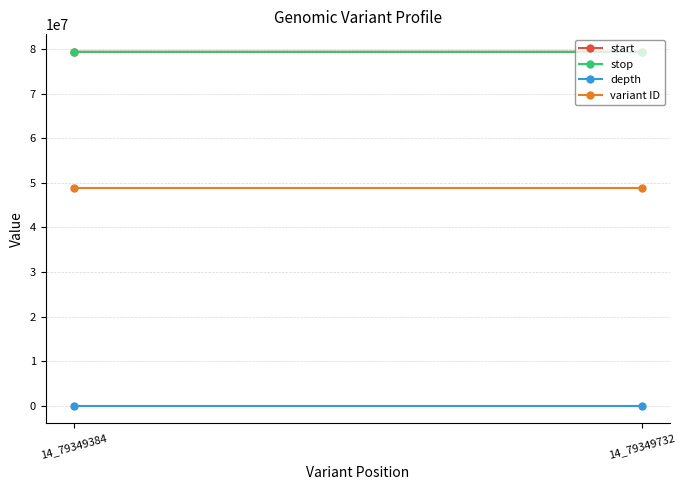

What is the minimum value for stop?

79349385